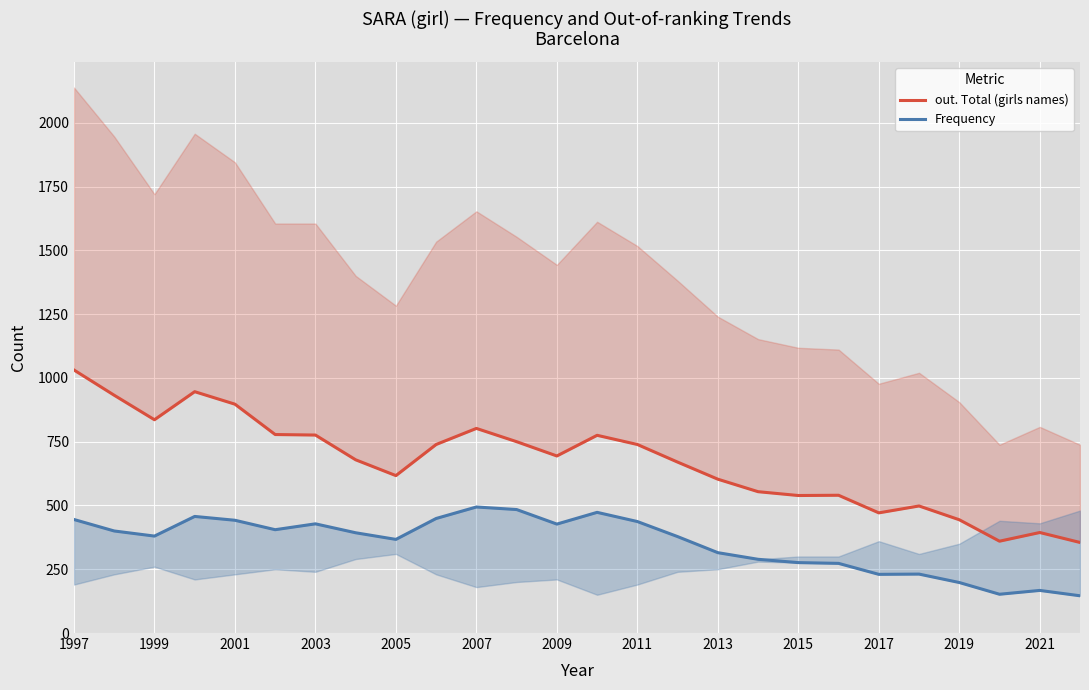

The out. Total (girls names) series shows 1248 at 2009. True or false?

False